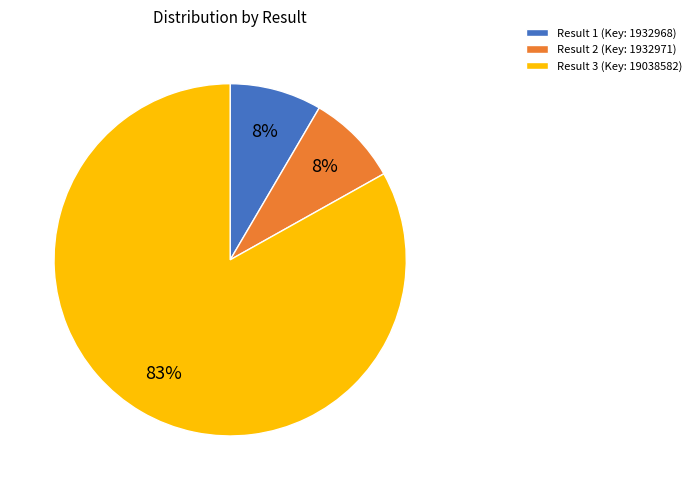

Does any single category account for the majority?

Yes